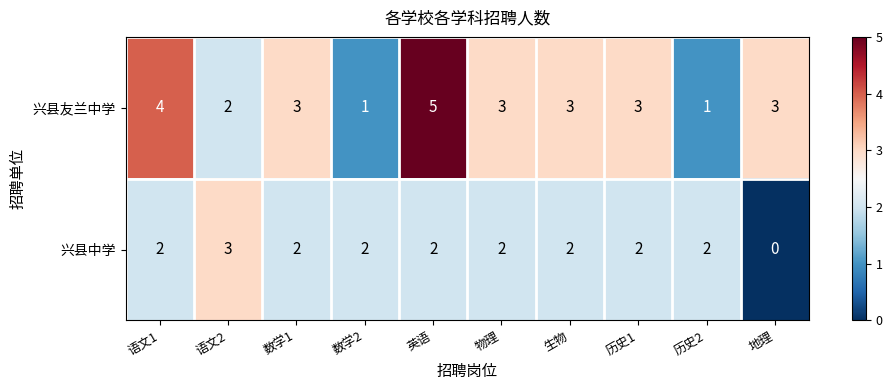

What is the sum of all 兴县友兰中学 values?

28